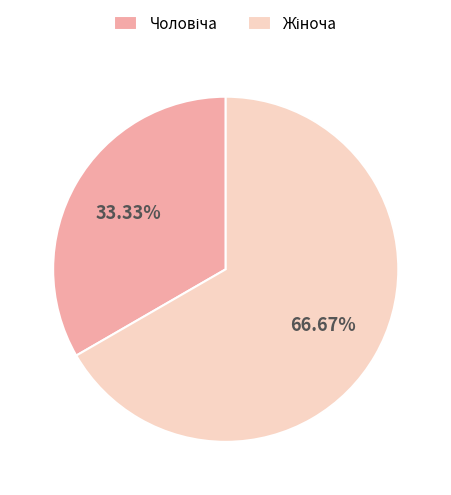

Does any single category account for the majority?

Yes